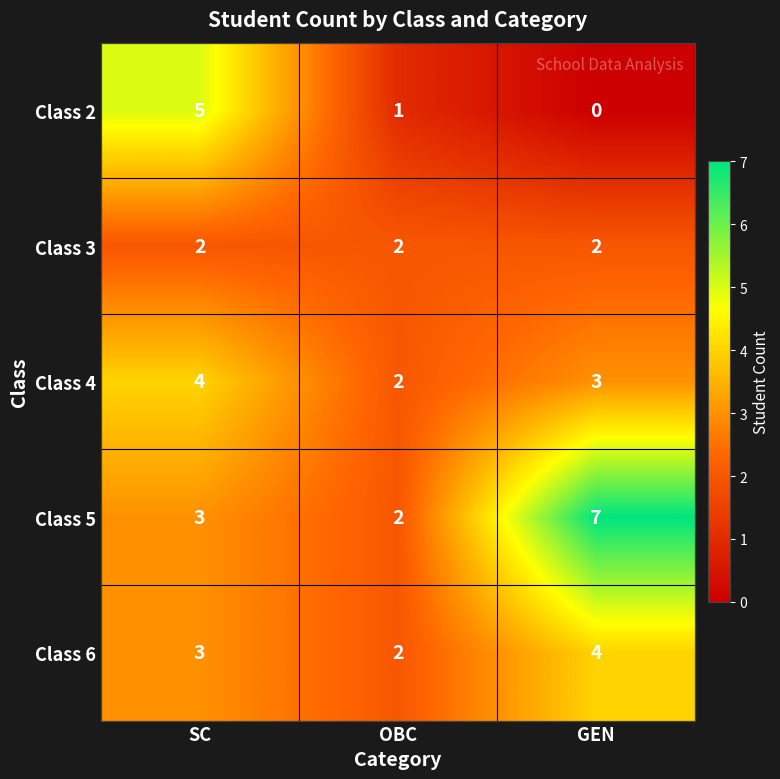

Reading right to left, what are all the values shown in this chart?

Class 2: GEN=0	OBC=1	SC=5
Class 3: GEN=2	OBC=2	SC=2
Class 4: GEN=3	OBC=2	SC=4
Class 5: GEN=7	OBC=2	SC=3
Class 6: GEN=4	OBC=2	SC=3